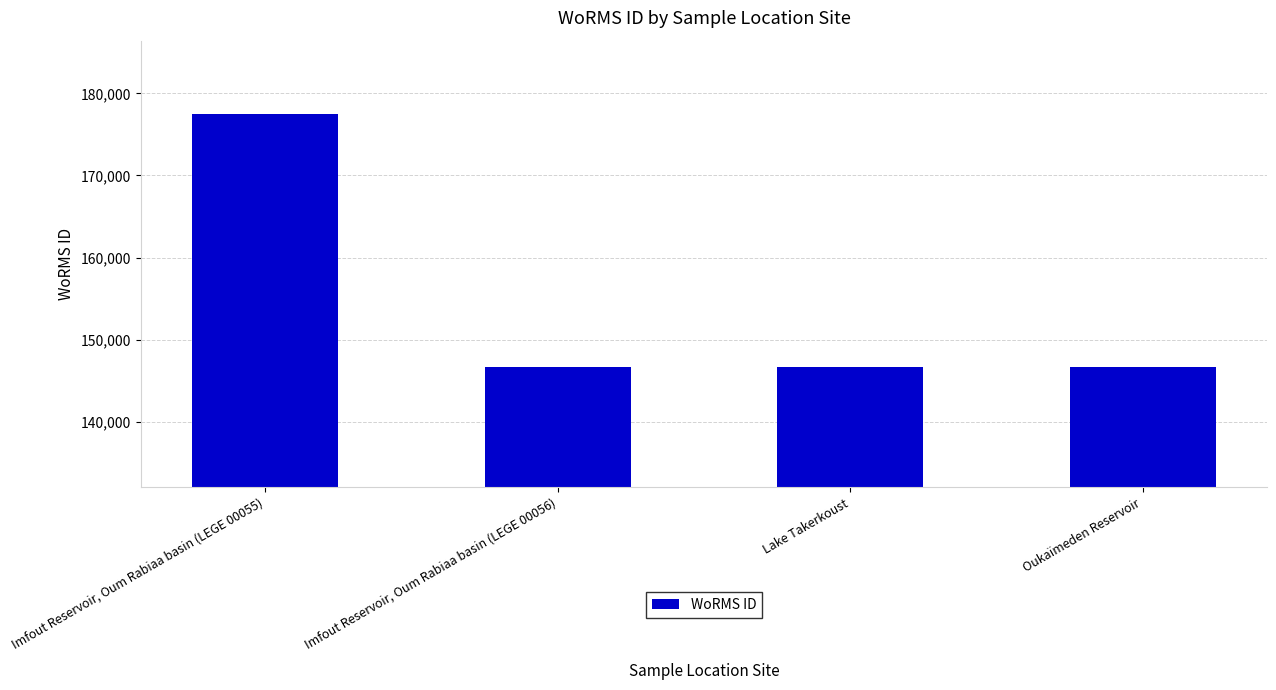

What is the greatest value displayed?

177539